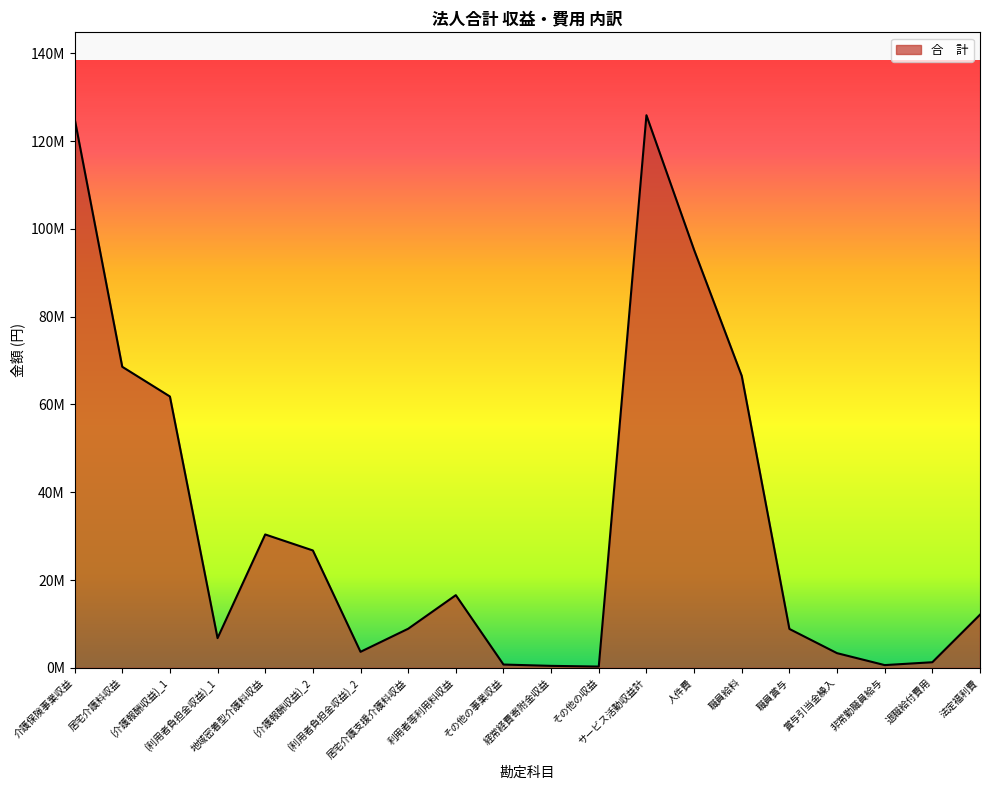

True or false: the data shows 125156171 at 介護保険事業収益.

True